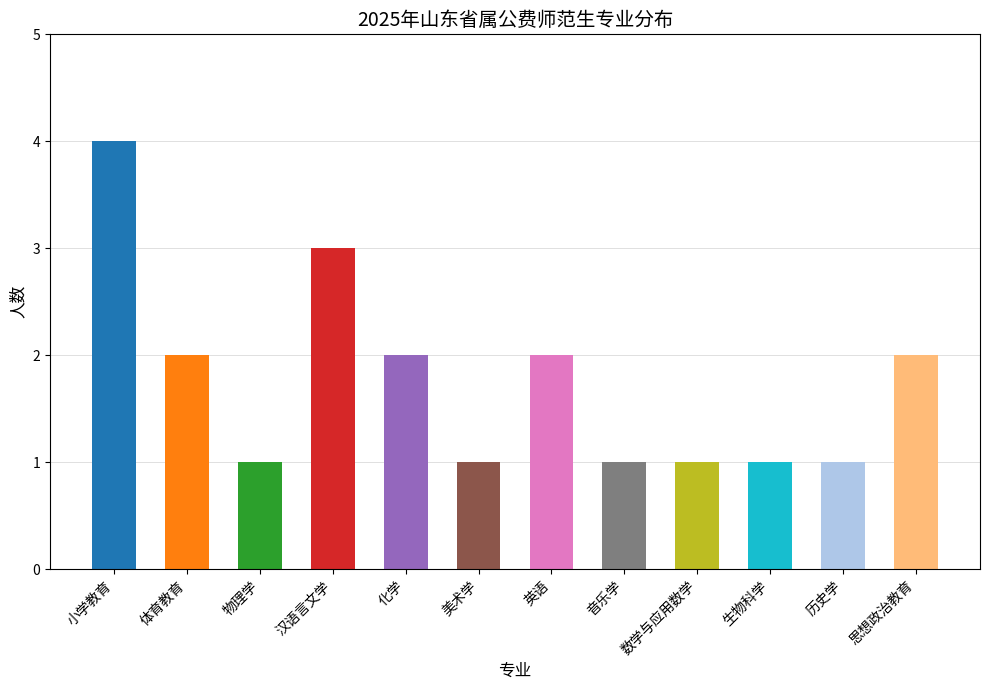

True or false: the data shows 4 at 汉语言文学.

False